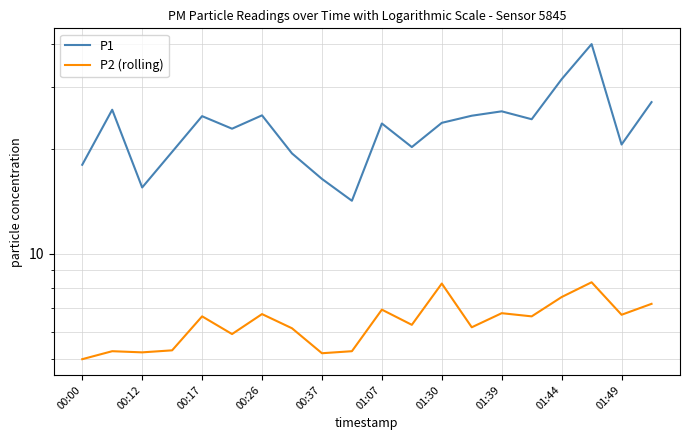

True or false: P2 (rolling) and P1 intersect in this chart.

False